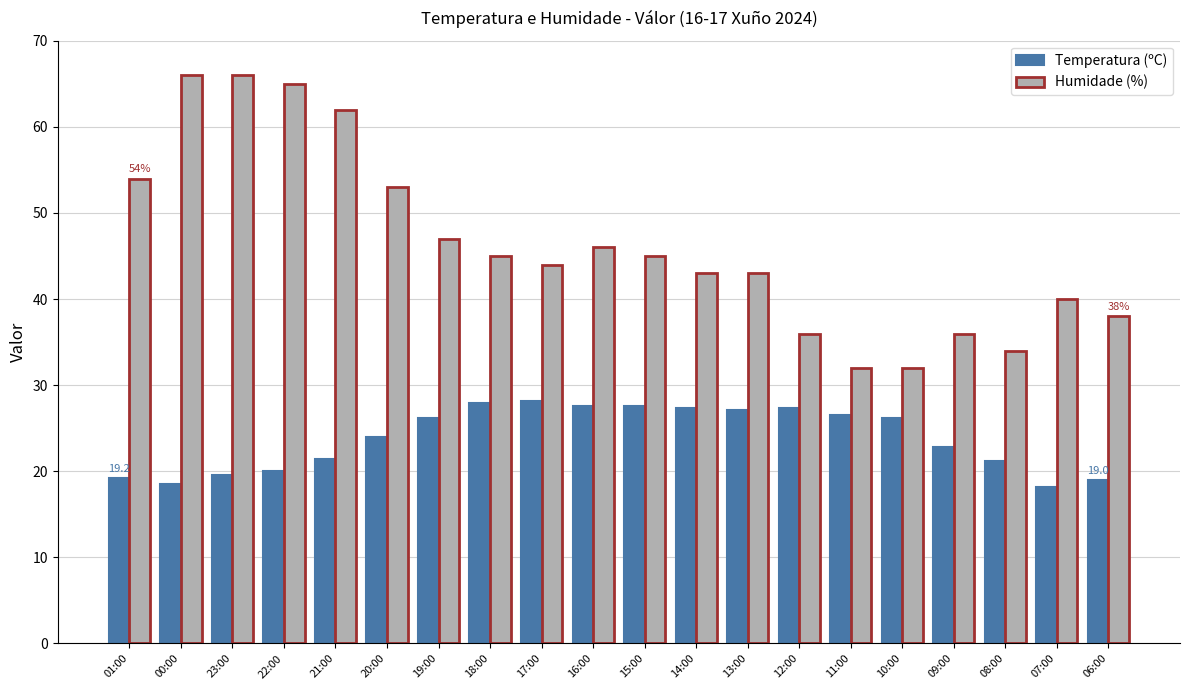

List the series in order of their peak value, highest first.

Humidade (%), Temperatura (ºC)